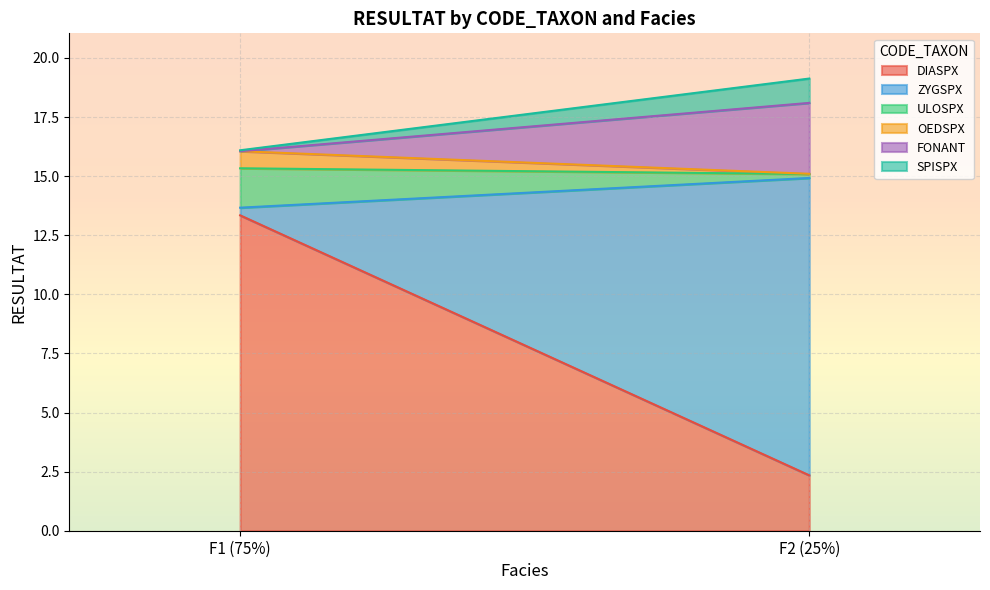

Reading right to left, transcribe all the data shown in this chart.

DIASPX: F2 (25%)=2.3	F1 (75%)=13.3
ZYGSPX: F2 (25%)=12.6	F1 (75%)=0.3
ULOSPX: F2 (25%)=0.2	F1 (75%)=1.7
OEDSPX: F2 (25%)=0.0	F1 (75%)=0.7
FONANT: F2 (25%)=3.0	F1 (75%)=0.0
SPISPX: F2 (25%)=1.0	F1 (75%)=0.0